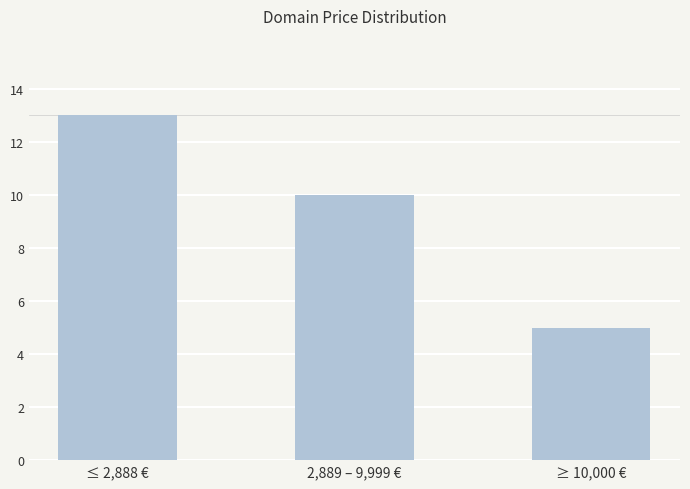

Are the bars grouped side by side (vs. stacked)?

No